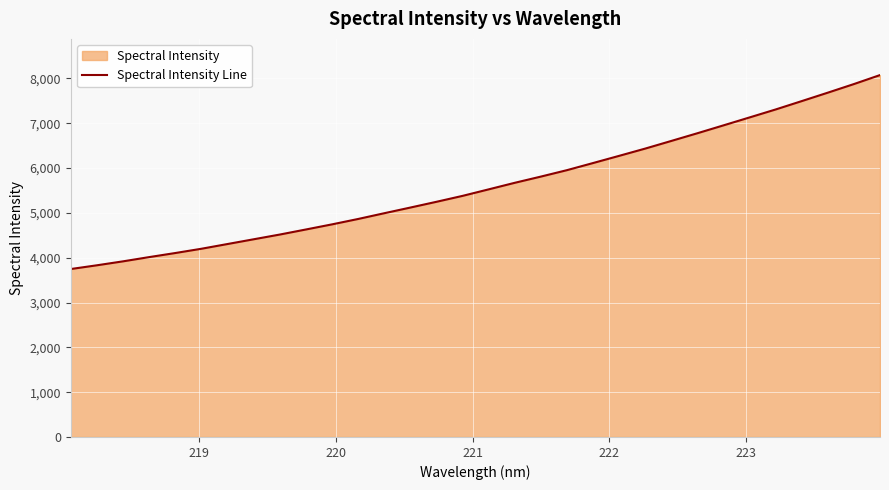

What is the greatest value displayed?

8073.8